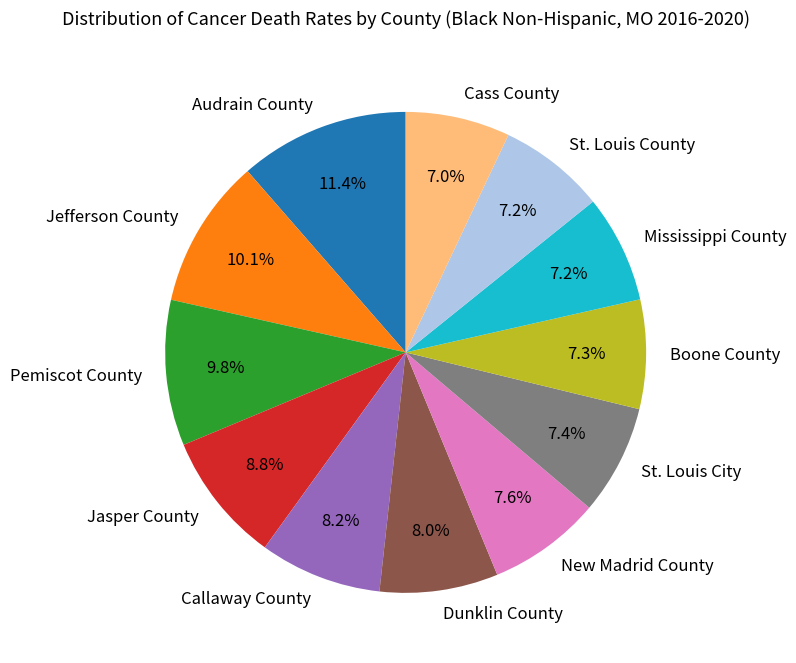

Does Jefferson County account for over 50% of the chart?

No